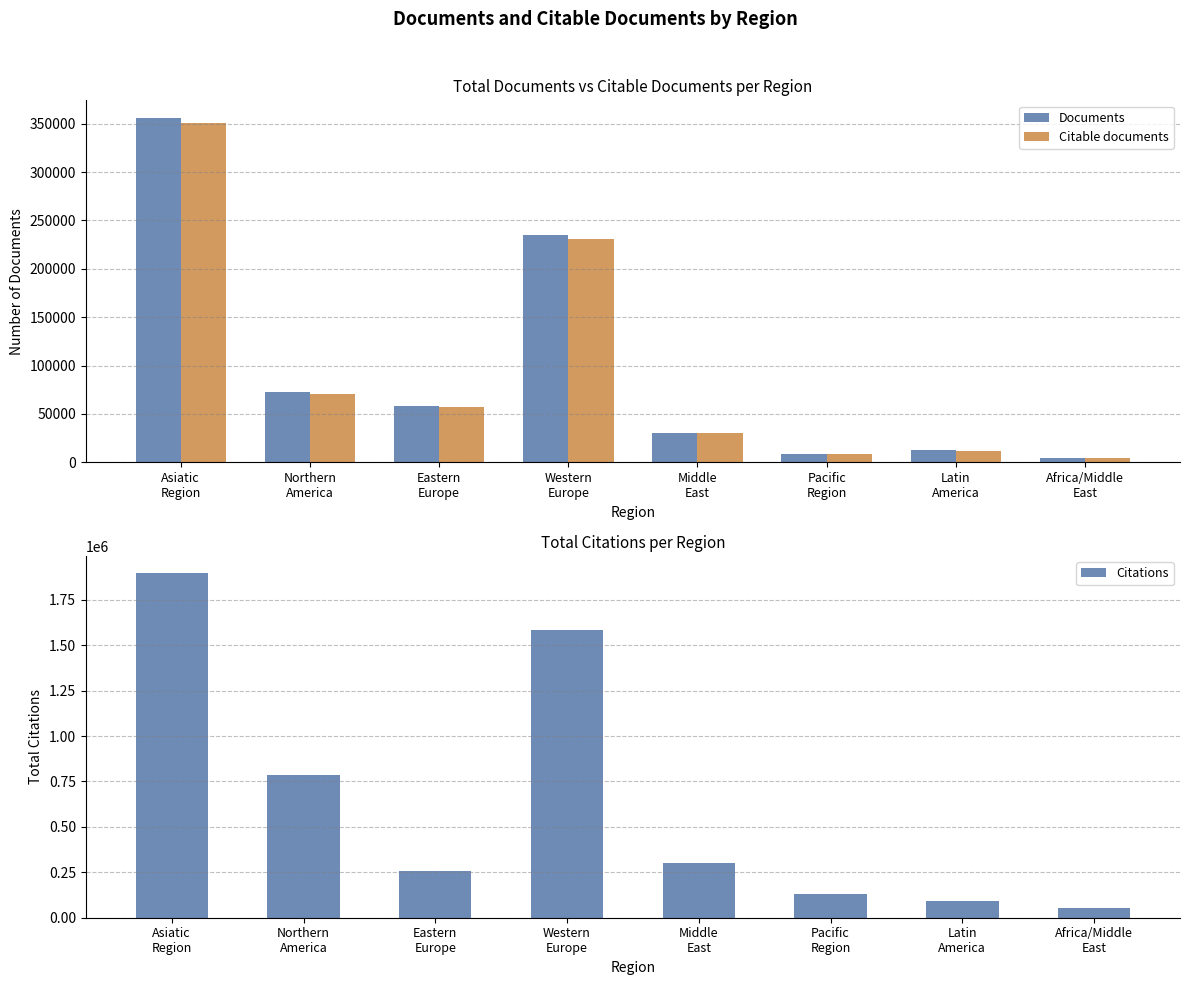

What is the difference between the maximum and minimum values in the Citable documents series?

346869